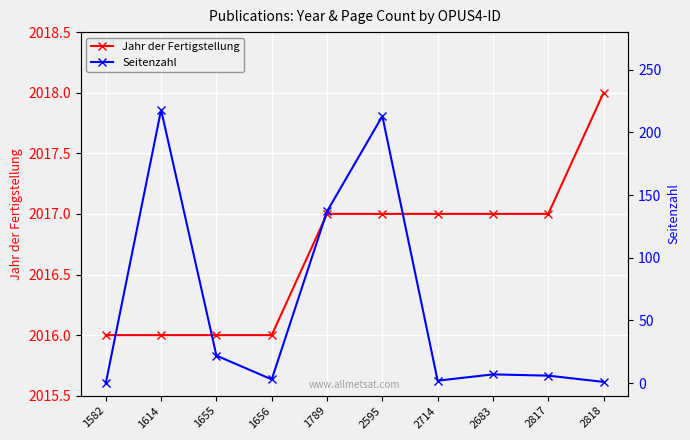

True or false: Seitenzahl and Jahr der Fertigstellung intersect in this chart.

False